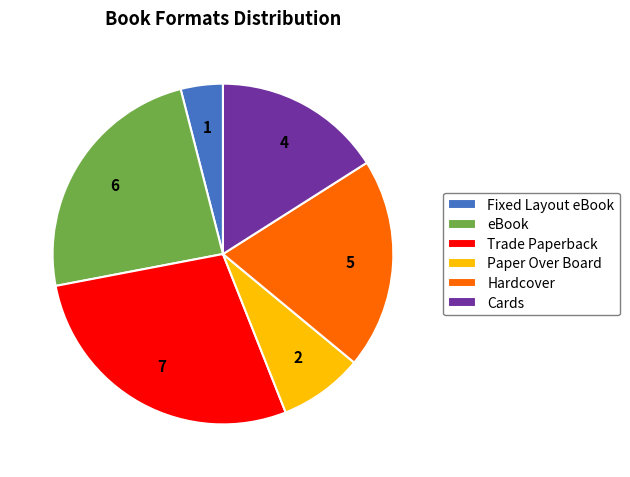

Combined, do Hardcover and Trade Paperback account for over 50%?

No